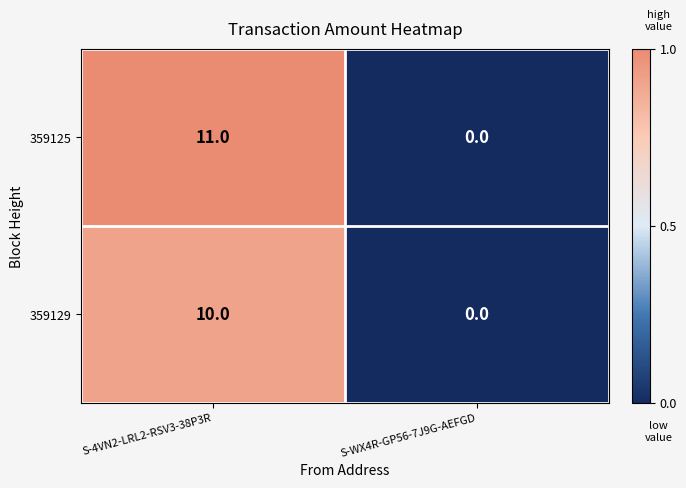

How many data points in 359129 are less than 10?

1